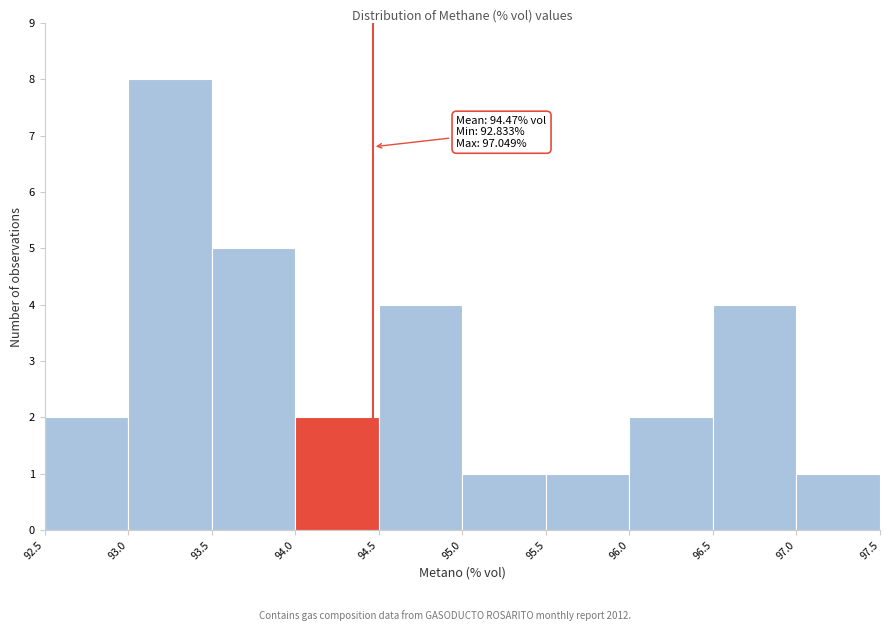

Over which range of the x-axis is the bar tallest?

93.0 to 93.5